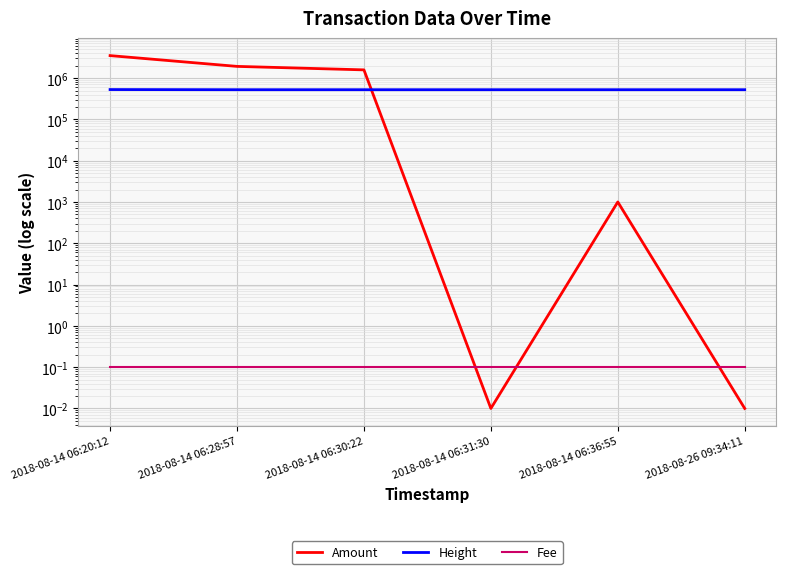

What is the sum of all Fee values?

0.6